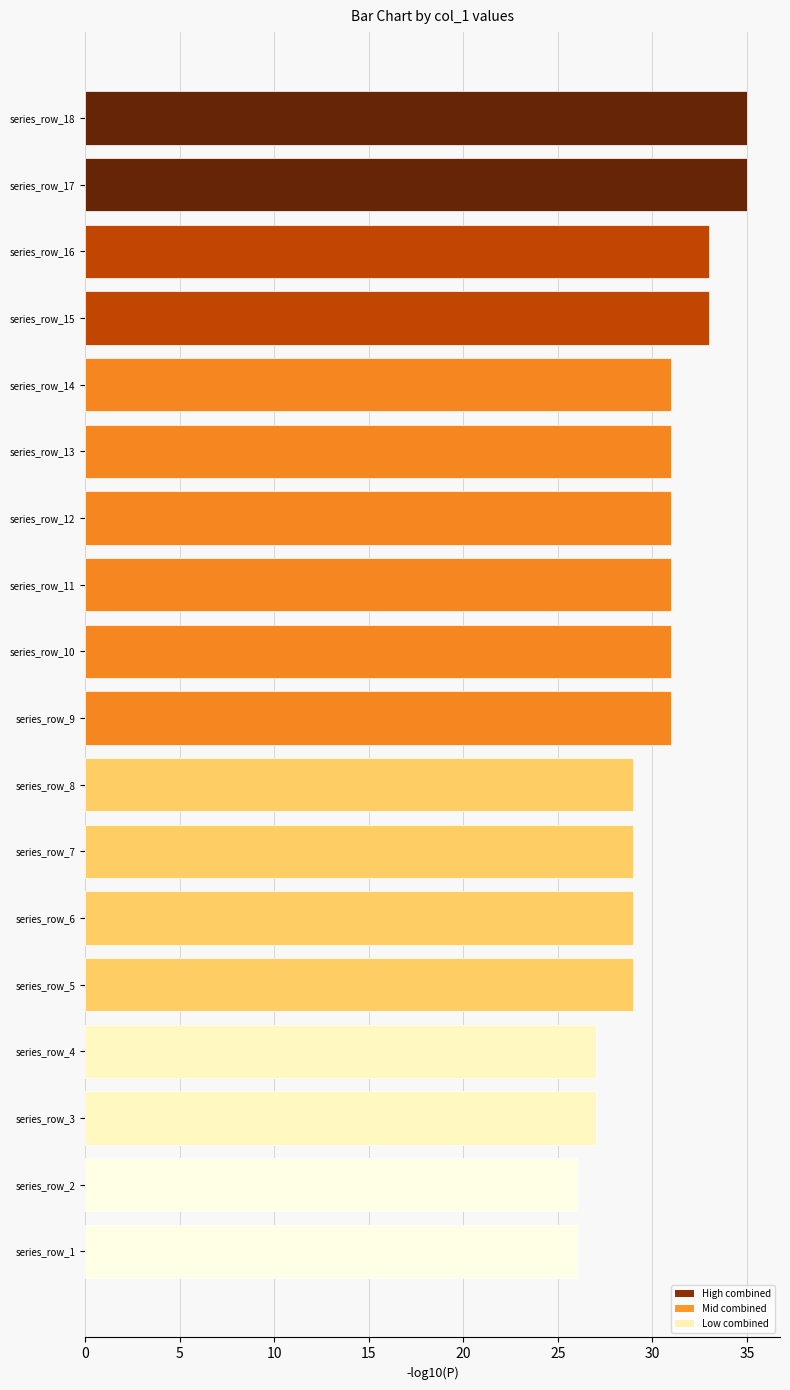

What is the greatest value displayed?

35